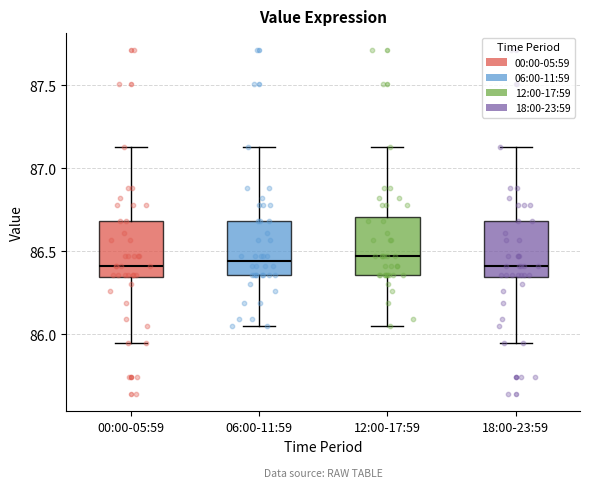

Reading left to right, read every box against the y-axis: the position of its median line, the range the box covers, and the ends of its whiskers. The values are not printed on the chart, so give them approximately, as read against the axis.

00:00-05:59: median 86.40, box 86.35 to 86.70, whiskers 85.95 to 87.15
06:00-11:59: median 86.45, box 86.35 to 86.70, whiskers 86.05 to 87.15
12:00-17:59: median 86.45, box 86.35 to 86.70, whiskers 86.05 to 87.15
18:00-23:59: median 86.40, box 86.35 to 86.70, whiskers 85.95 to 87.15